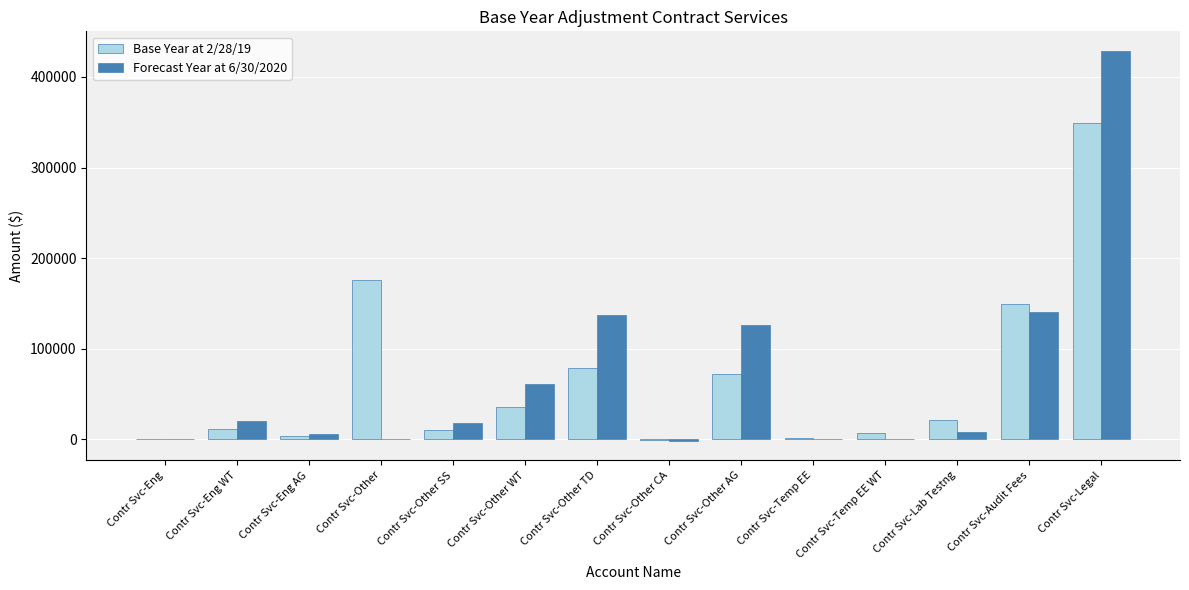

The value of Base Year at 2/28/19 at Contr Svc-Other is 51174. True or false?

False